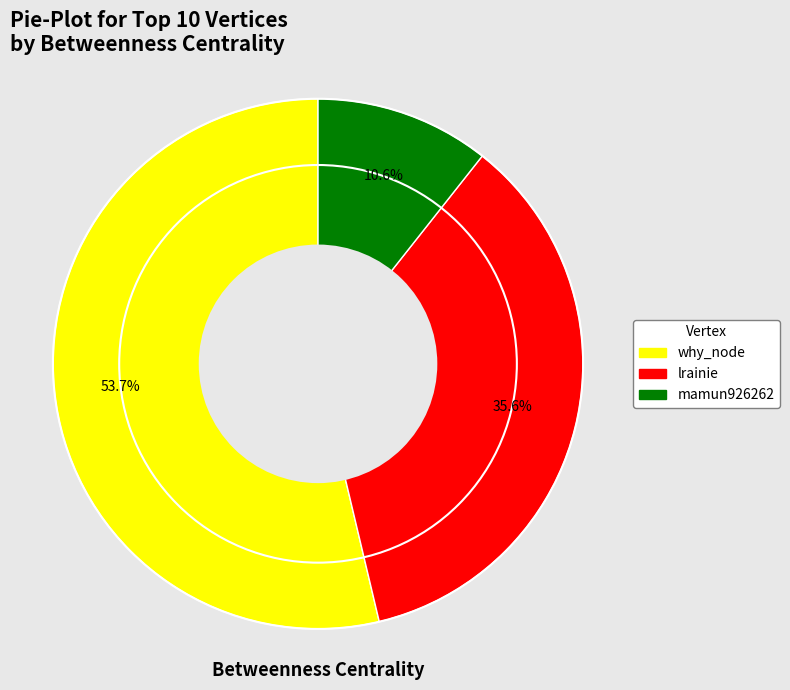

To the nearest percent, what is the average slice percentage?

33%